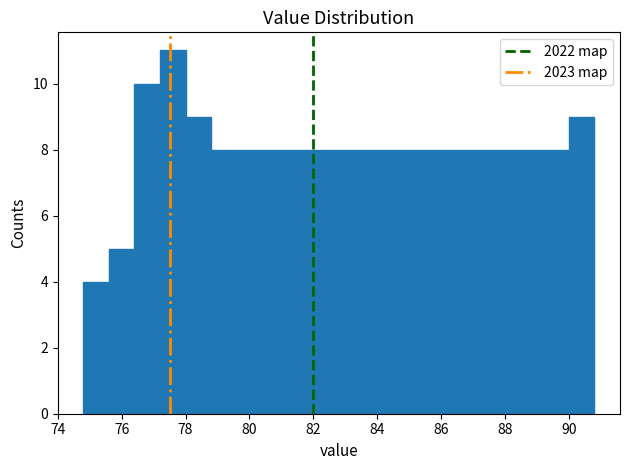

Which range on the x-axis has the tallest bar?

77.2 to 78.0